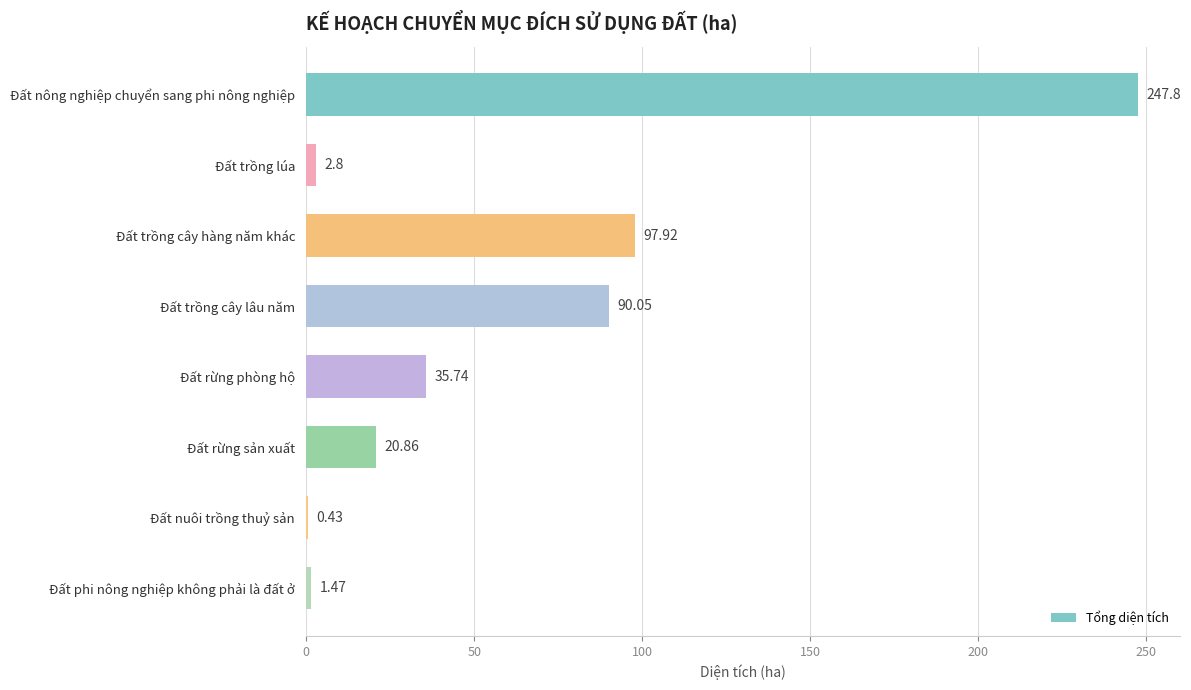

How many data points are above 35?

4